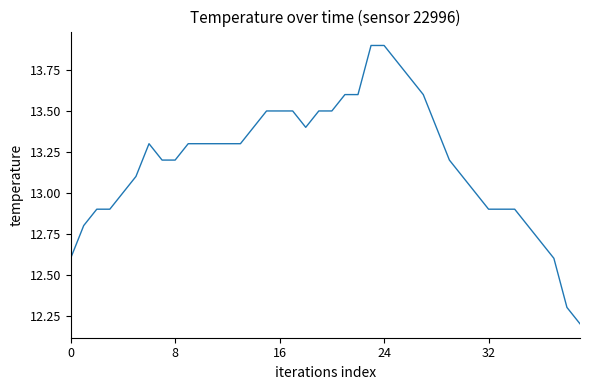

What is the maximum value shown in the chart?

13.9